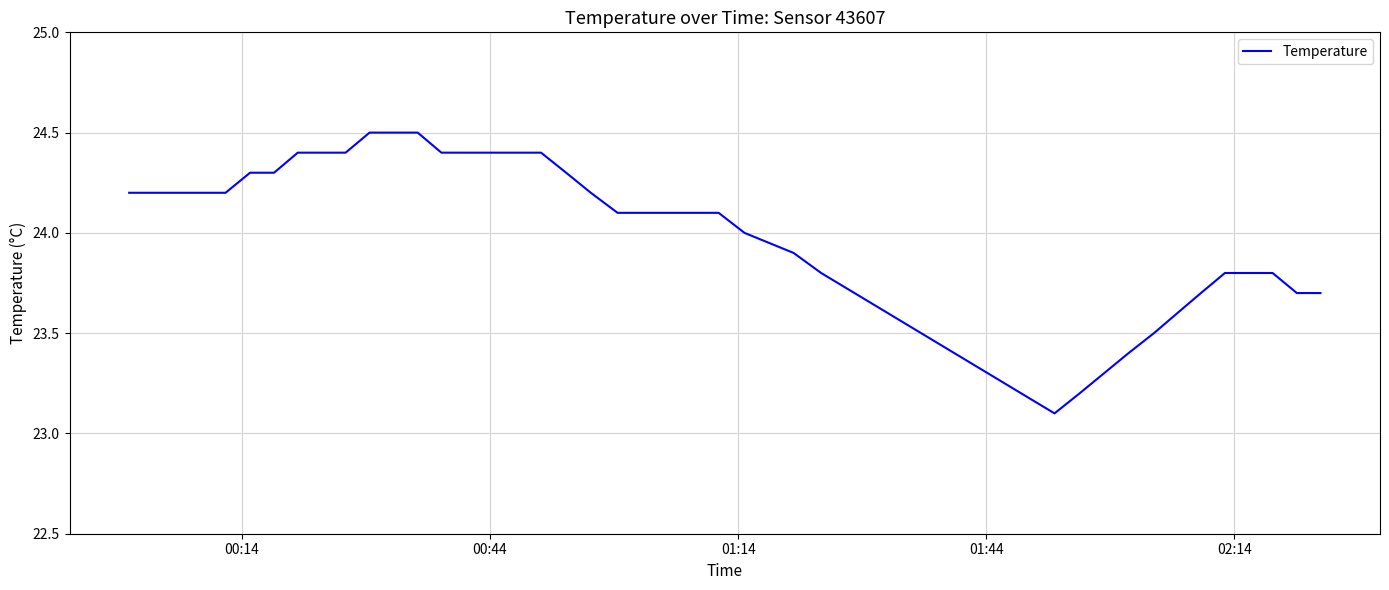

What is the difference between the maximum and minimum values?

1.4